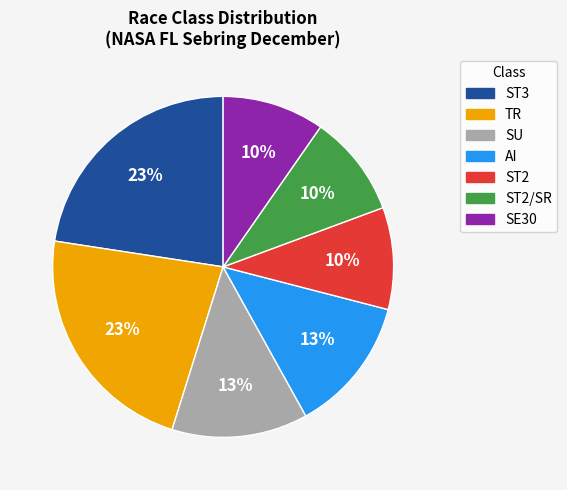

How many segments does this pie chart have?

7